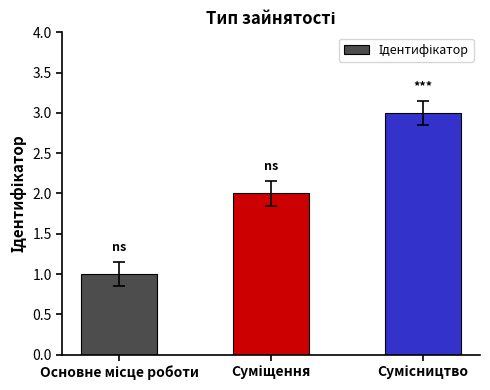

What is the sum of all values?

6